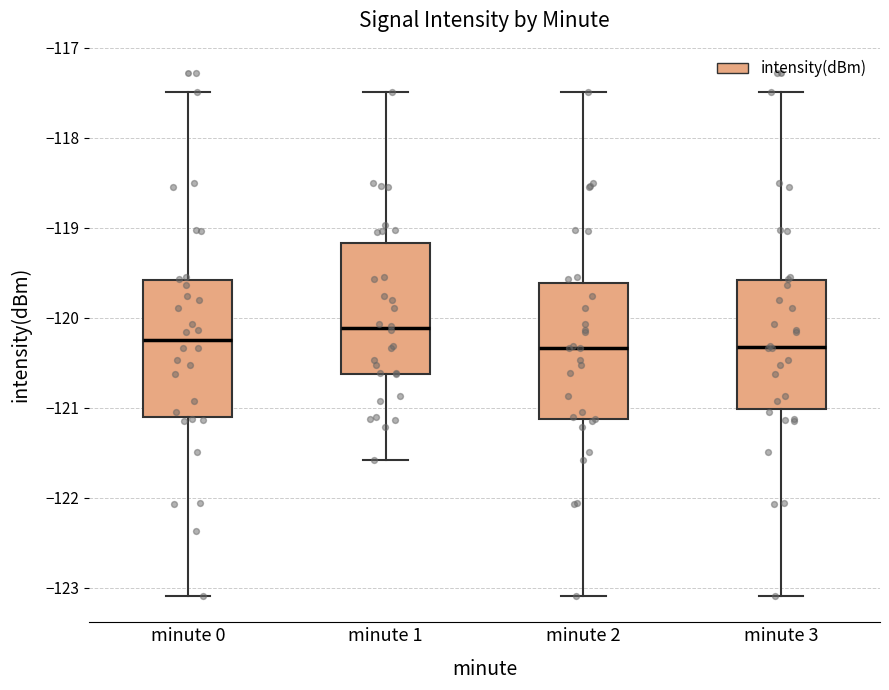

Where does the median line of the box for minute 0 sit on the y-axis? The values are not printed on the chart, so give them approximately, as read against the axis.

-120.2